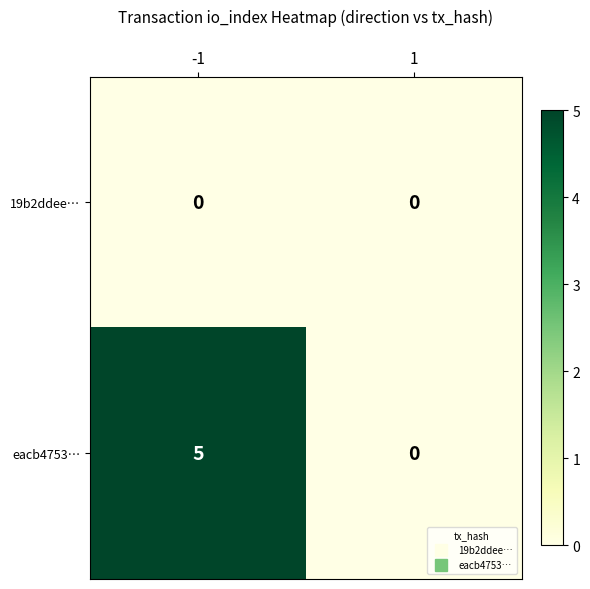

At which category is the sum across all series the highest?

-1